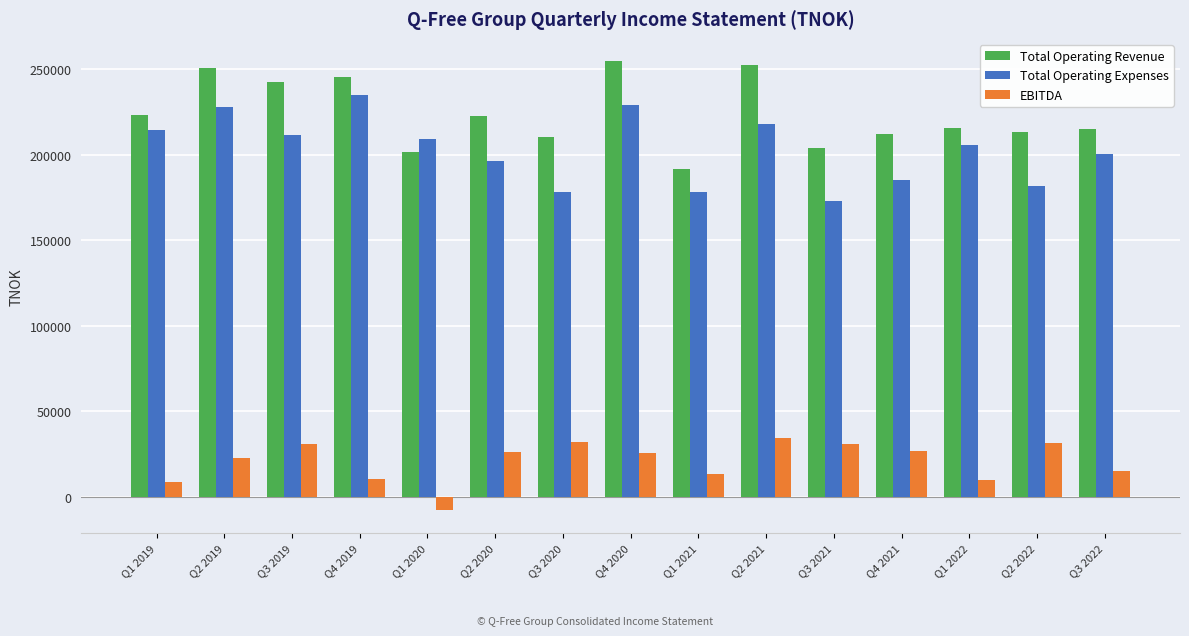

Which series changed the most between Q3 2021 and Q4 2021?

Total Operating Expenses